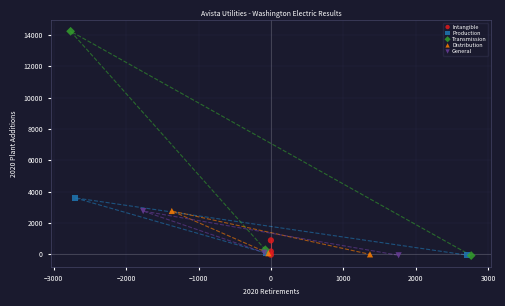

Which series has the widest spread of Y values?

Transmission